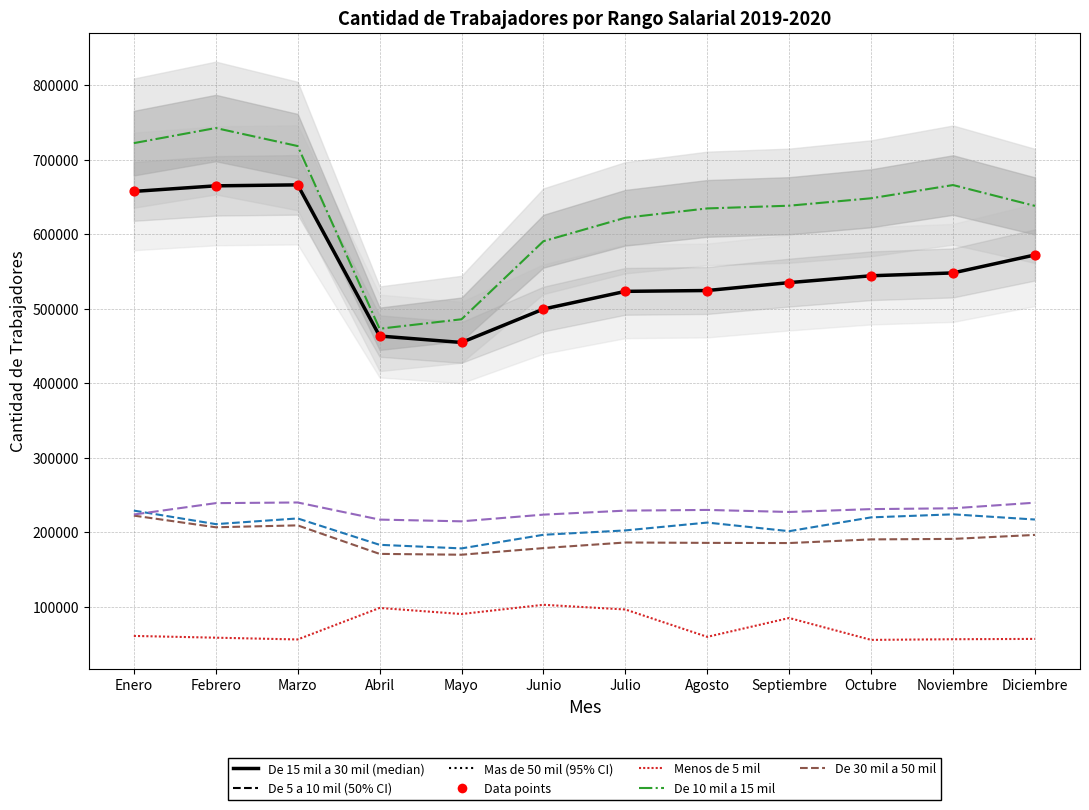

Which series has the largest total across all categories?

De 10 mil a 15 mil